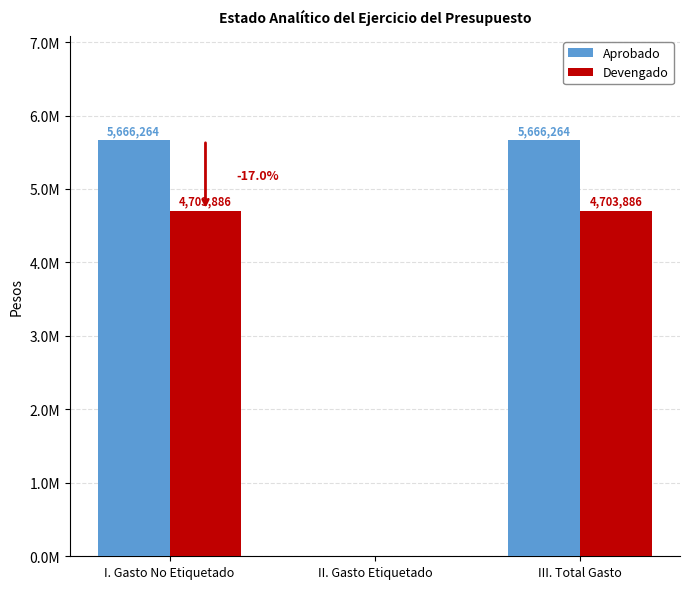

Is the value of Aprobado at I. Gasto No Etiquetado greater than the value of Devengado at I. Gasto No Etiquetado?

Yes